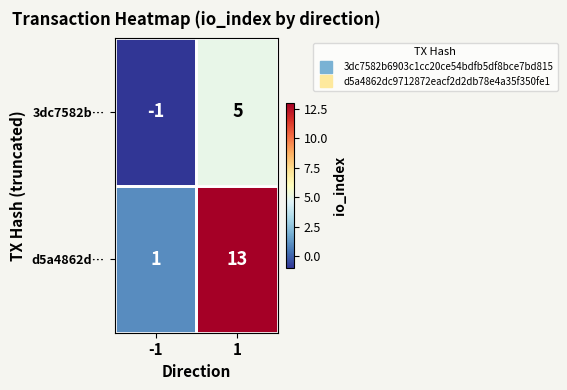

What is the approximate value of d5a4862d… at 1, to the nearest 10?

10